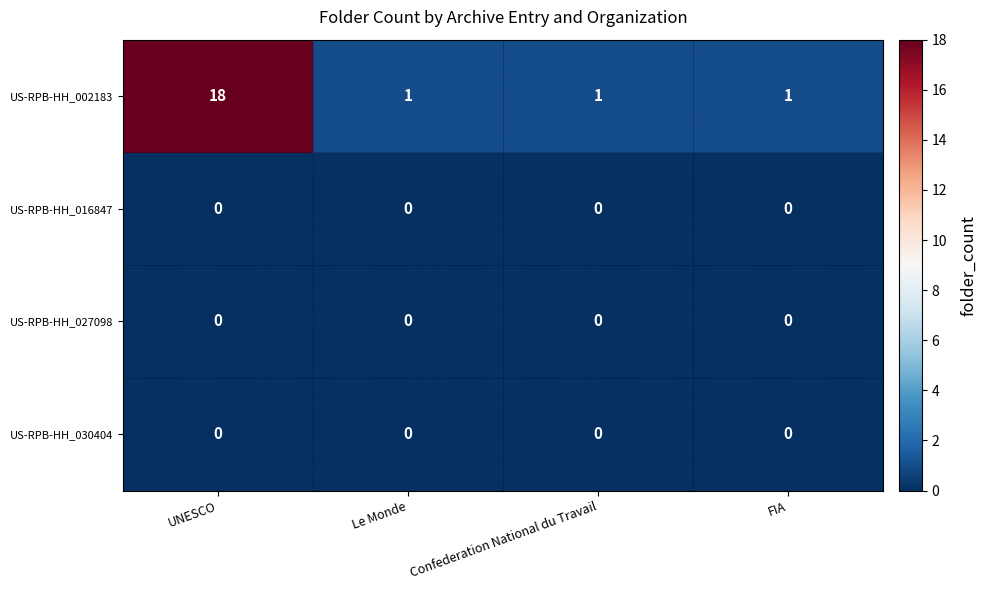

How many US-RPB-HH_002183 values are between 1 and 18?

4